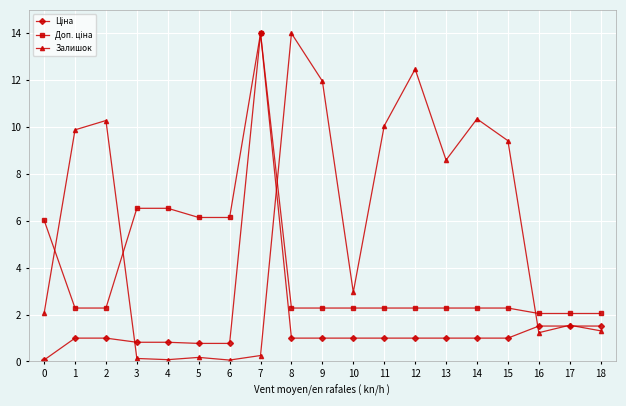

Is it true that Залишок equals 1.2 at 16?

True